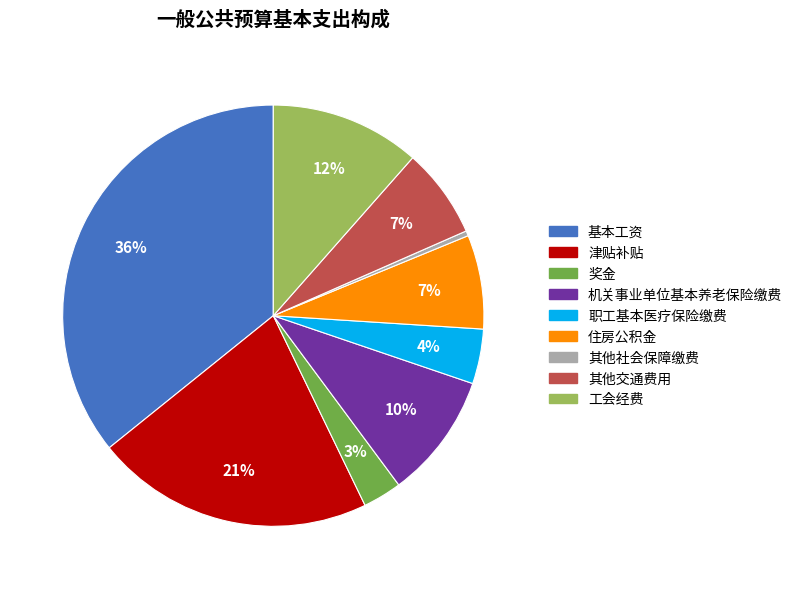

To the nearest percent, what percentage of the pie is 住房公积金?

7%